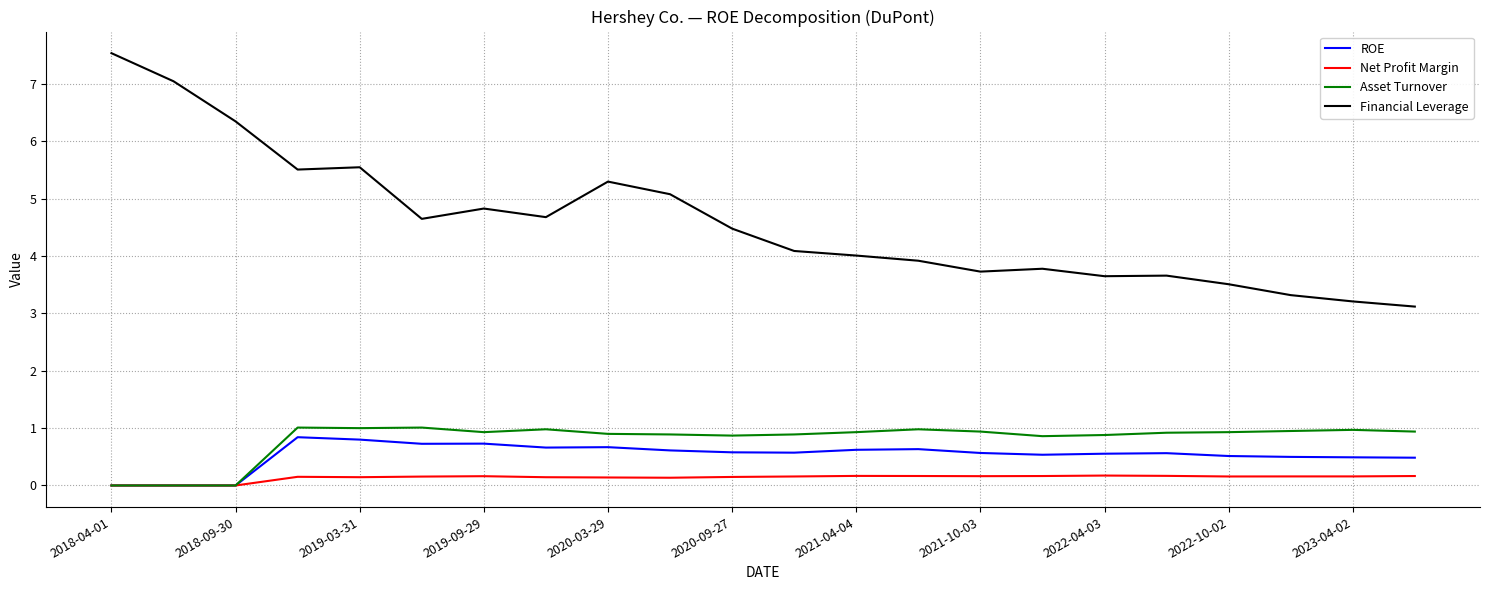

Rank the series by their maximum value, from highest to lowest.

Financial Leverage, Asset Turnover, ROE, Net Profit Margin